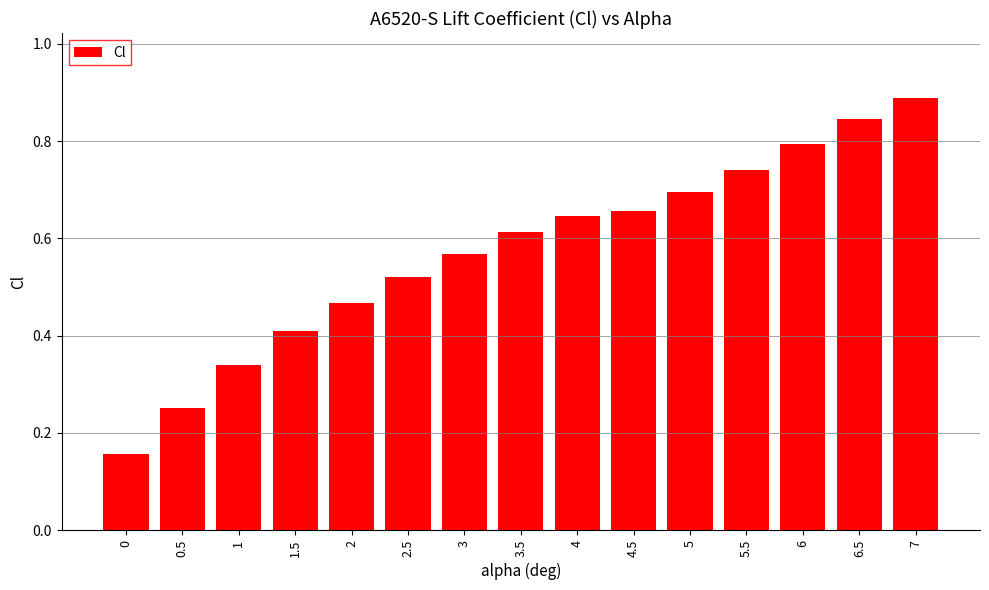

Rank the categories by value from lowest to highest.

0, 0.5, 1, 1.5, 2, 2.5, 3, 3.5, 4, 4.5, 5, 5.5, 6, 6.5, 7